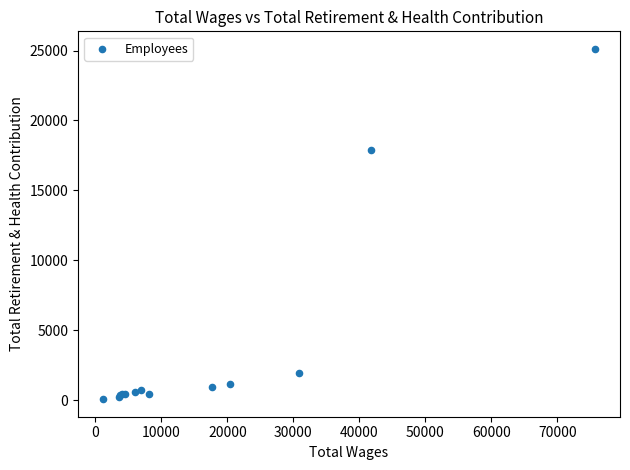

What Y value in the scatter plot is closest to 12592?

17913